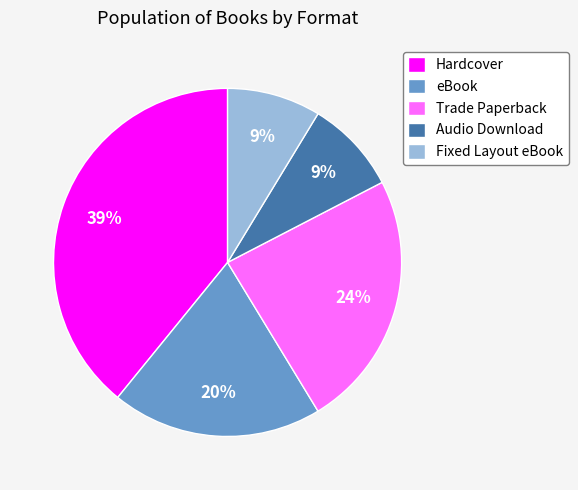

To the nearest percent, what percentage of the pie is Hardcover?

39%